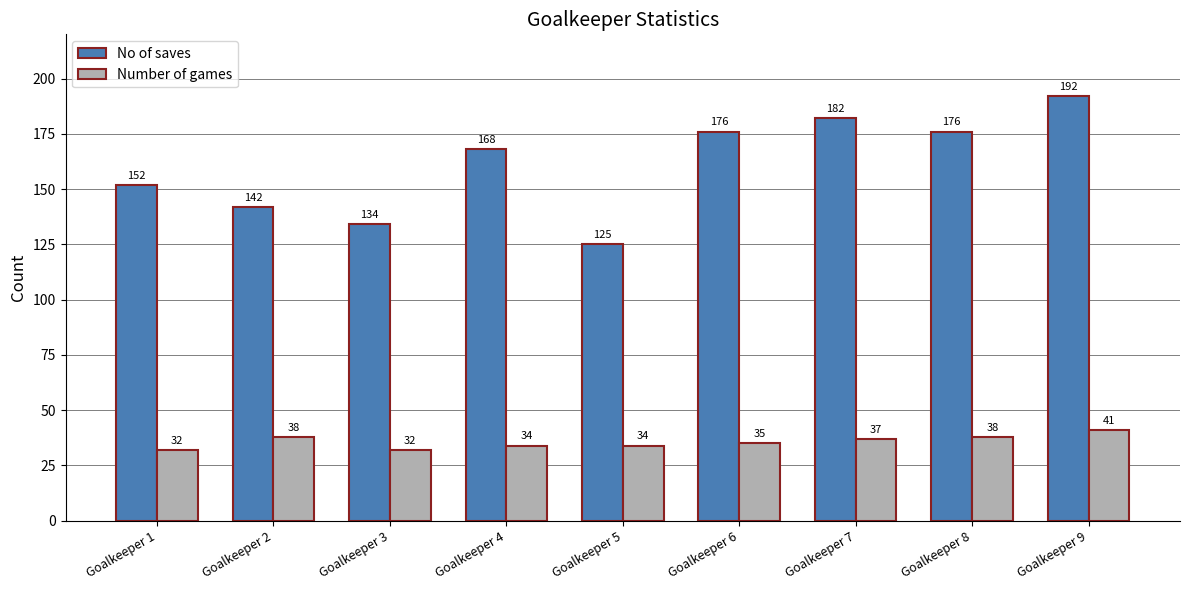

Are the bars horizontal?

No